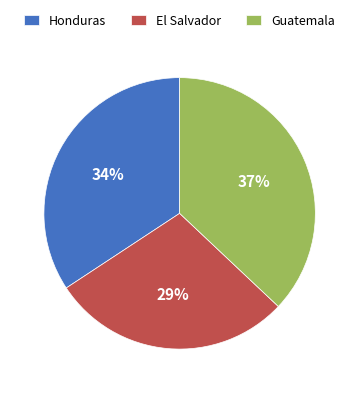

How many segments does this pie chart have?

3